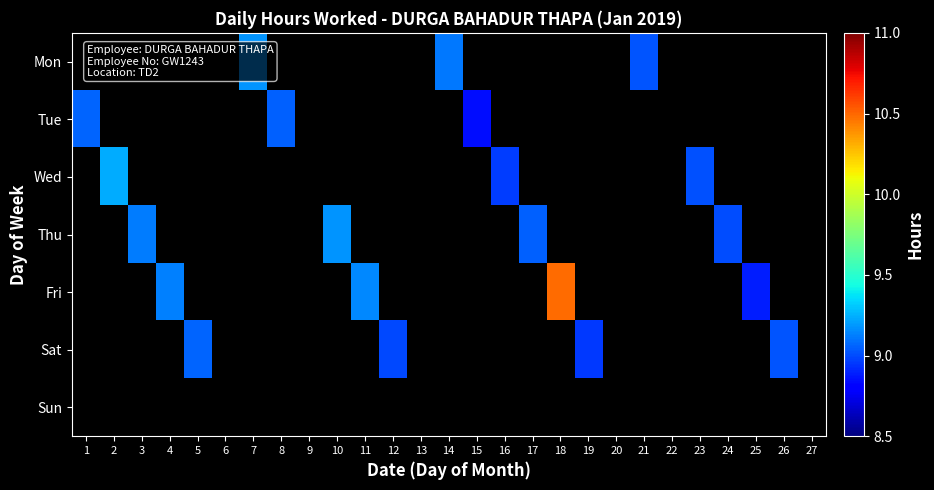

Count the number of data series in this chart.

7